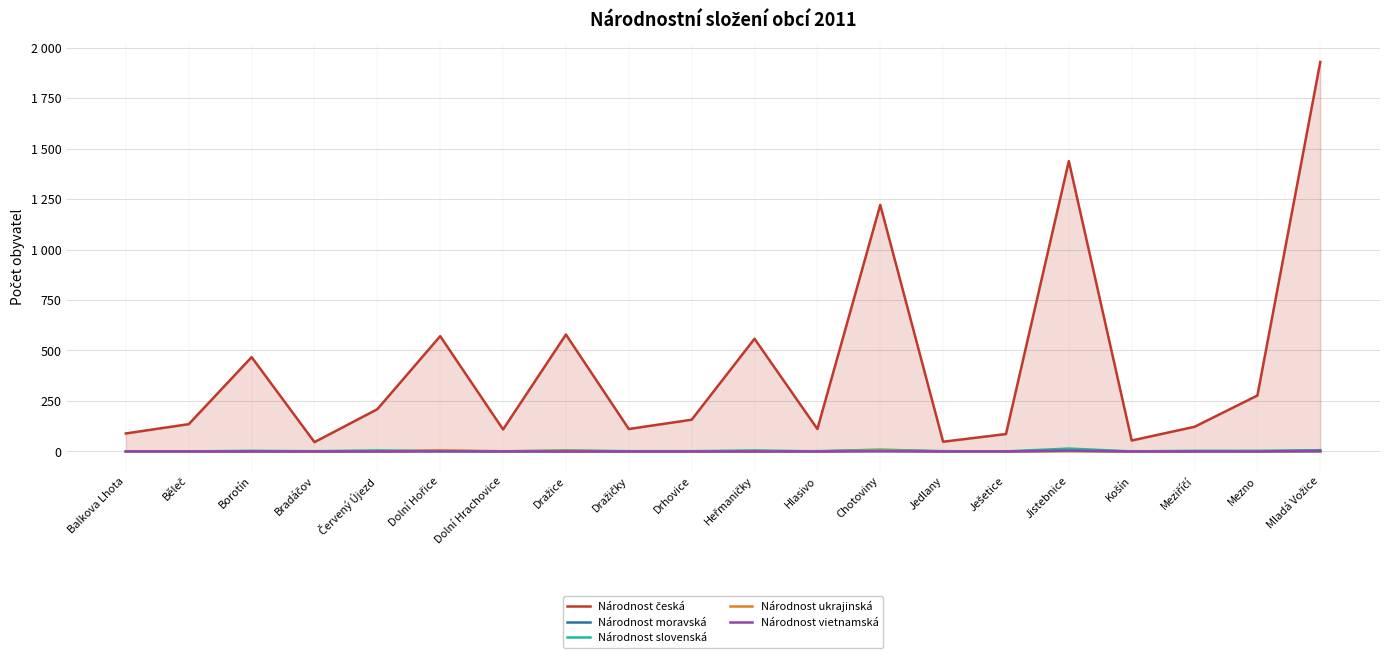

Which series has the largest total across all categories?

Národnost česká